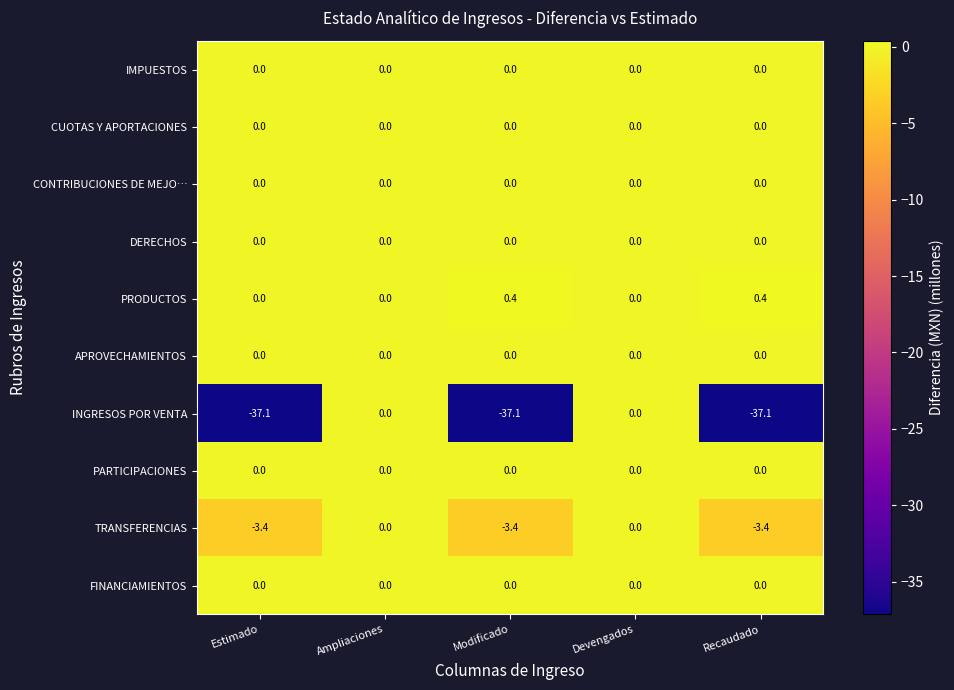

Which series has the largest range (max minus min)?

INGRESOS POR VENTA